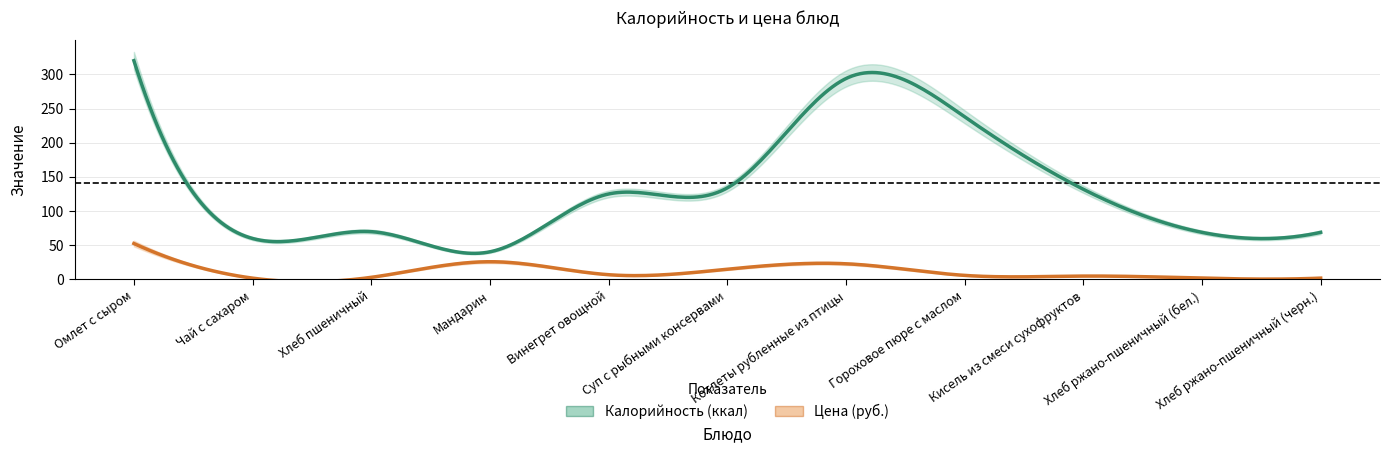

What are all the series names shown in the legend?

Калорийность, Цена